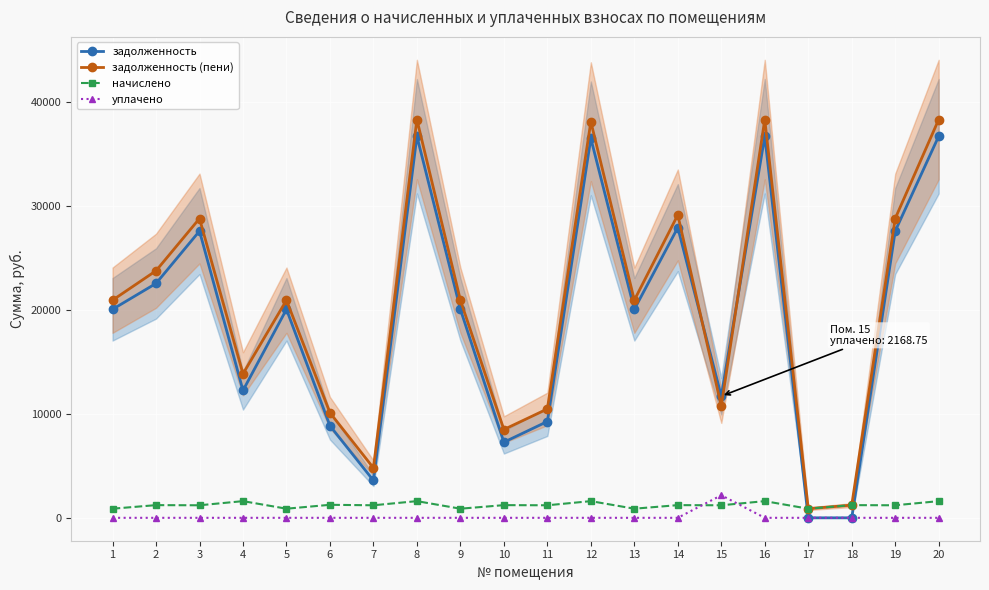

True or false: уплачено and задолженность (пени) cross at least once.

False